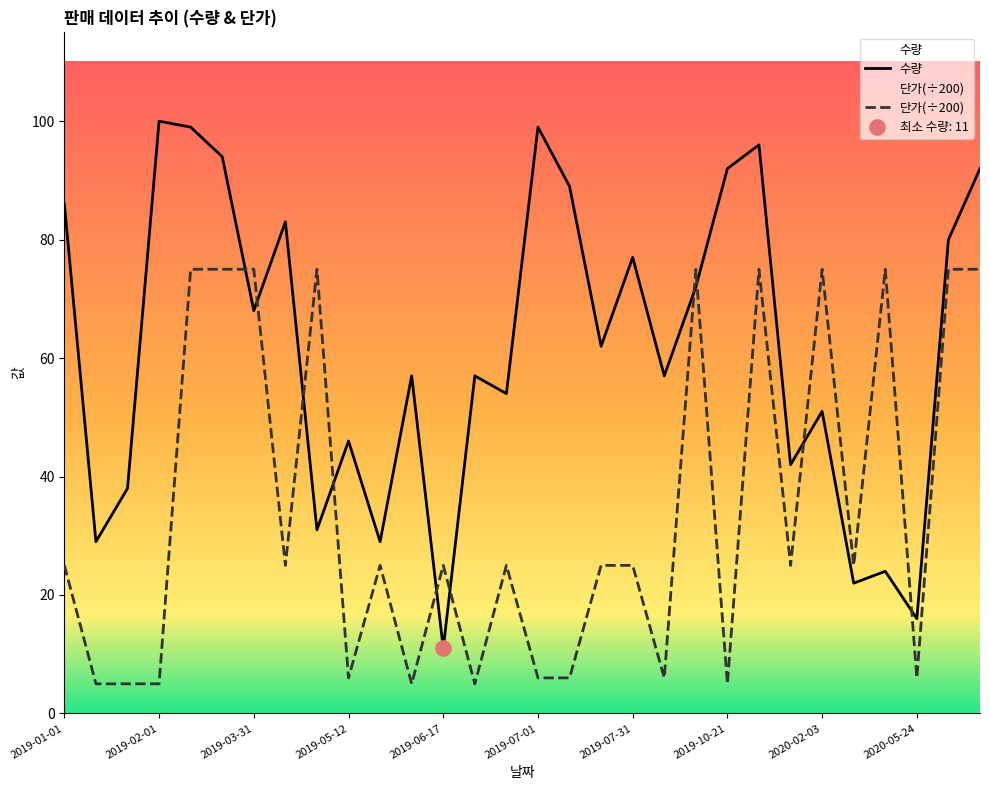

What are all the series names shown in the legend?

수량, 단가